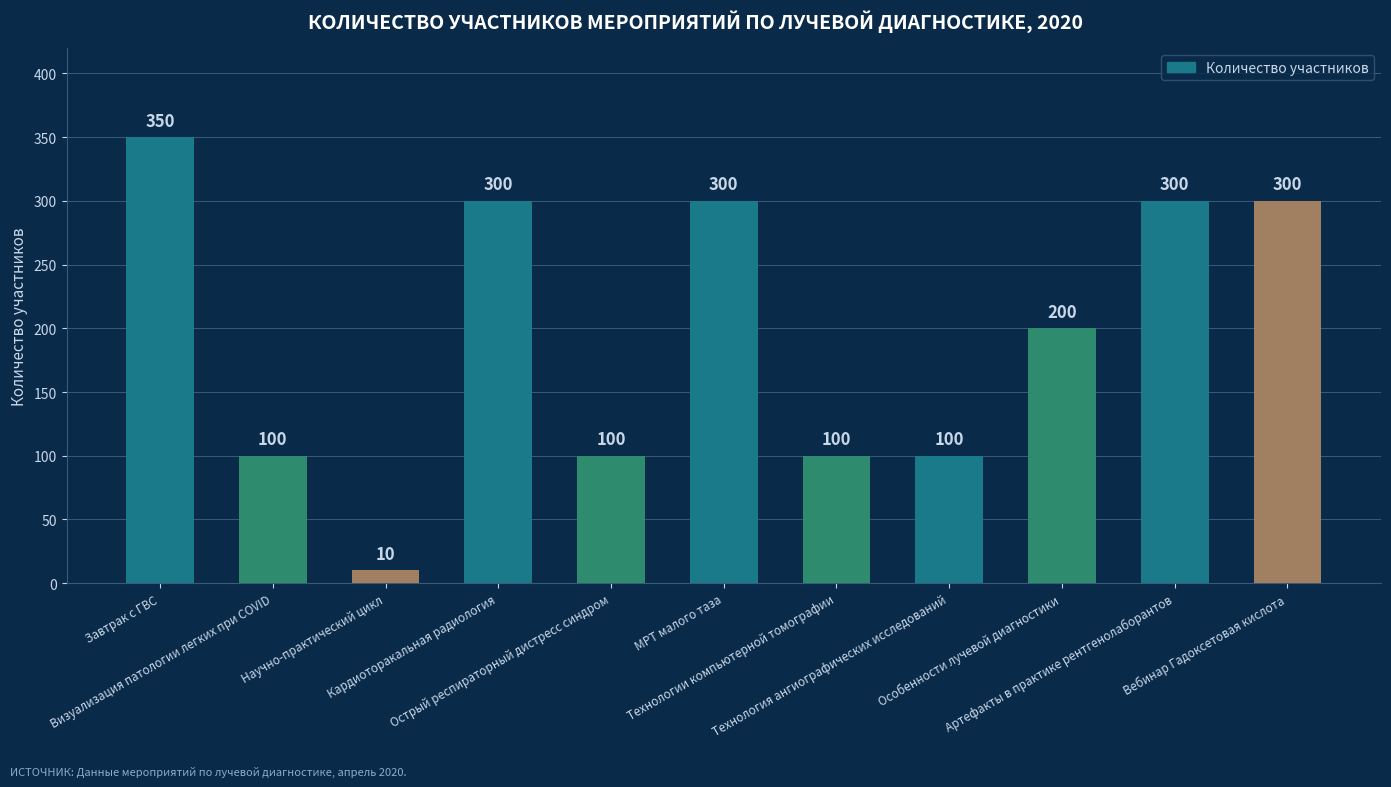

What is the difference between the second highest and minimum values?

290